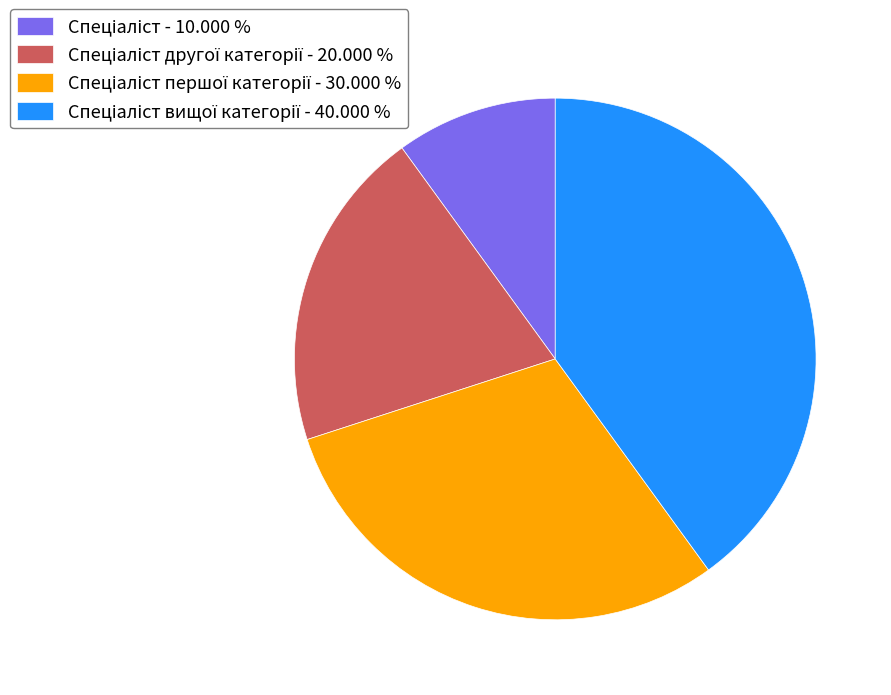

Does any single category account for the majority?

No